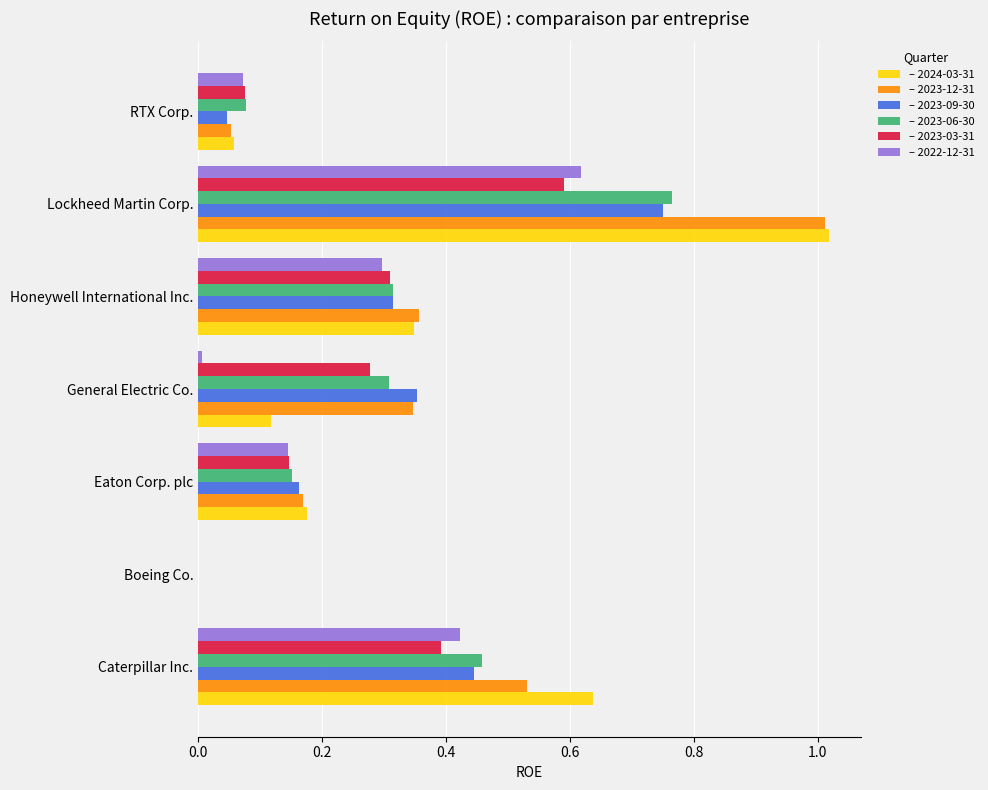

At which category is the sum across all series the highest?

Lockheed Martin Corp.